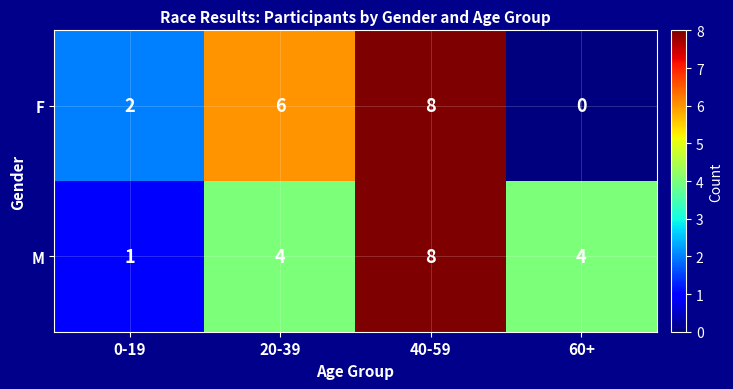

Count the number of data series in this chart.

2